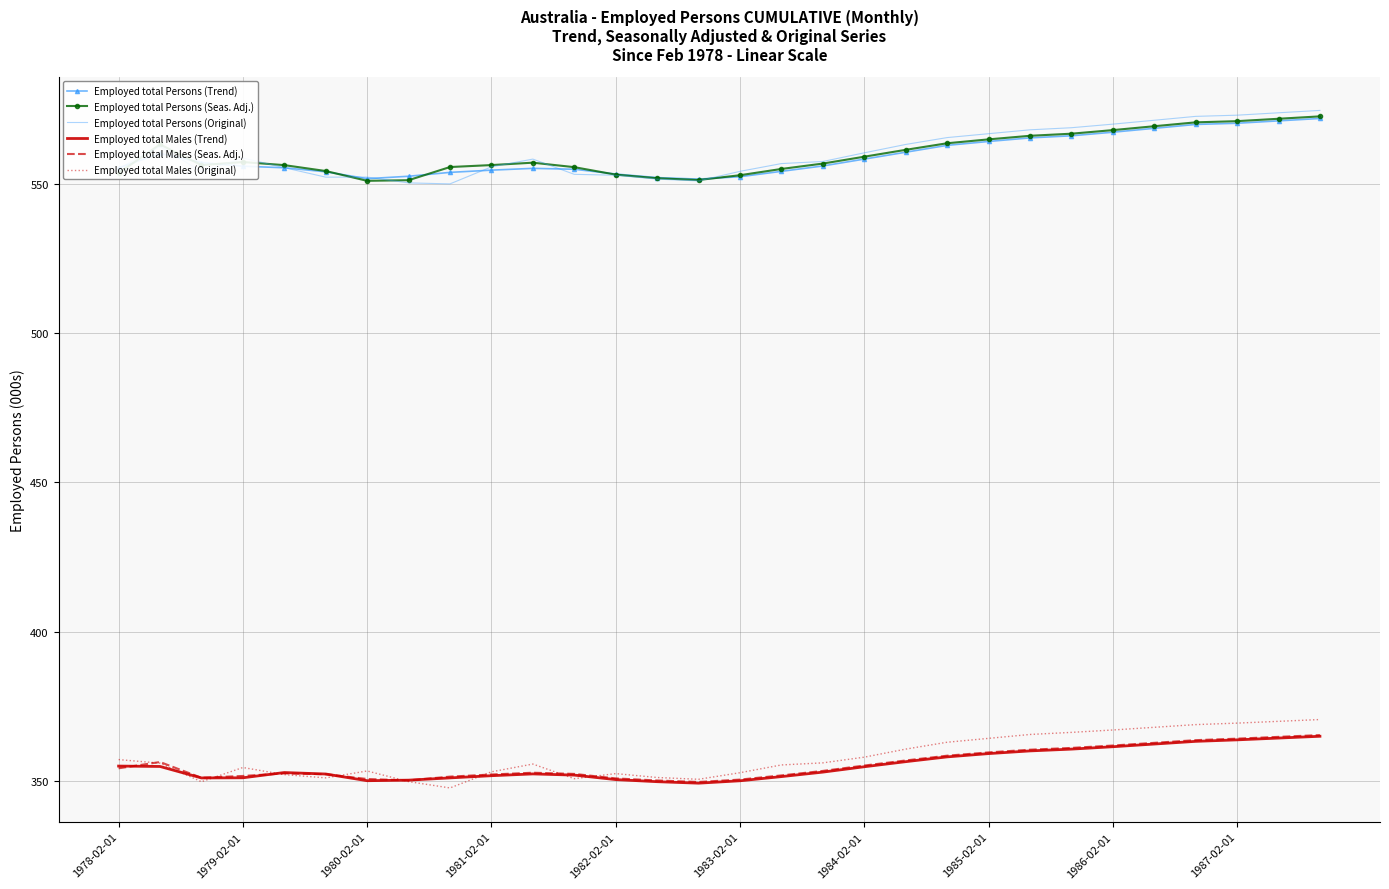

What is the lowest value of the Employed total Males (Trend) series?

349.3